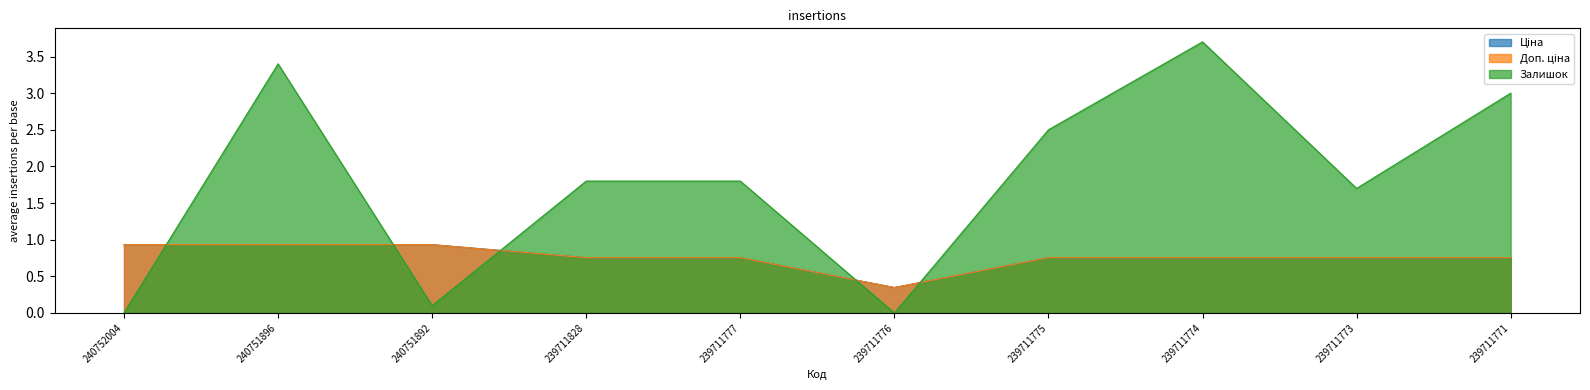

Reading right to left, extract all data points from this chart.

Ціна: 0.8	0.8	0.8	0.8	0.3	0.8	0.8	0.9	0.9	0.9
Доп. ціна: 0.8	0.8	0.8	0.8	0.3	0.8	0.8	0.9	0.9	0.9
Залишок: 3.0	1.7	3.7	2.5	0.0	1.8	1.8	0.1	3.4	0.0